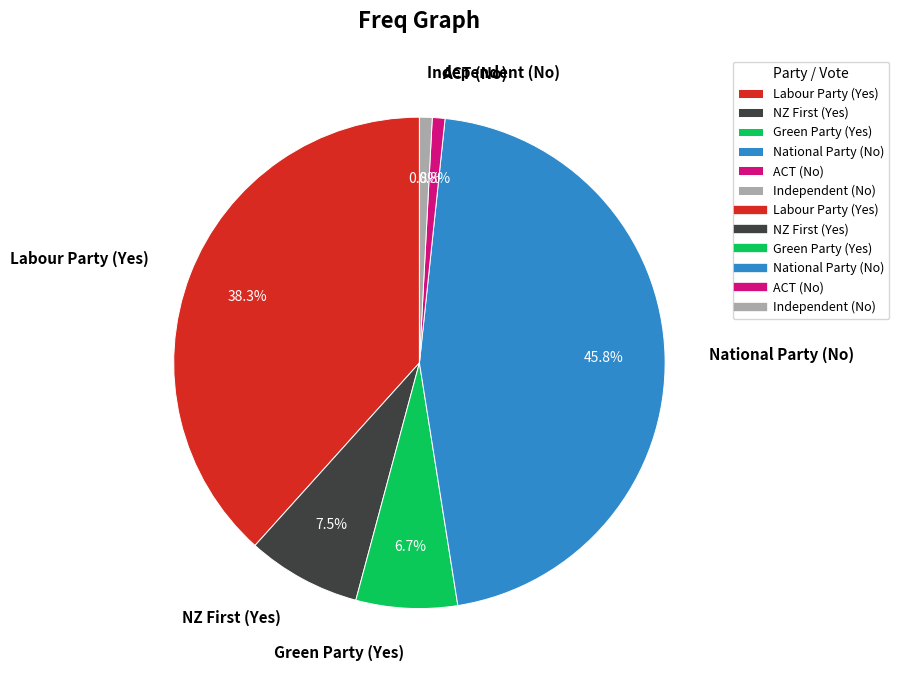

Does Green Party (Yes) account for over 50% of the chart?

No